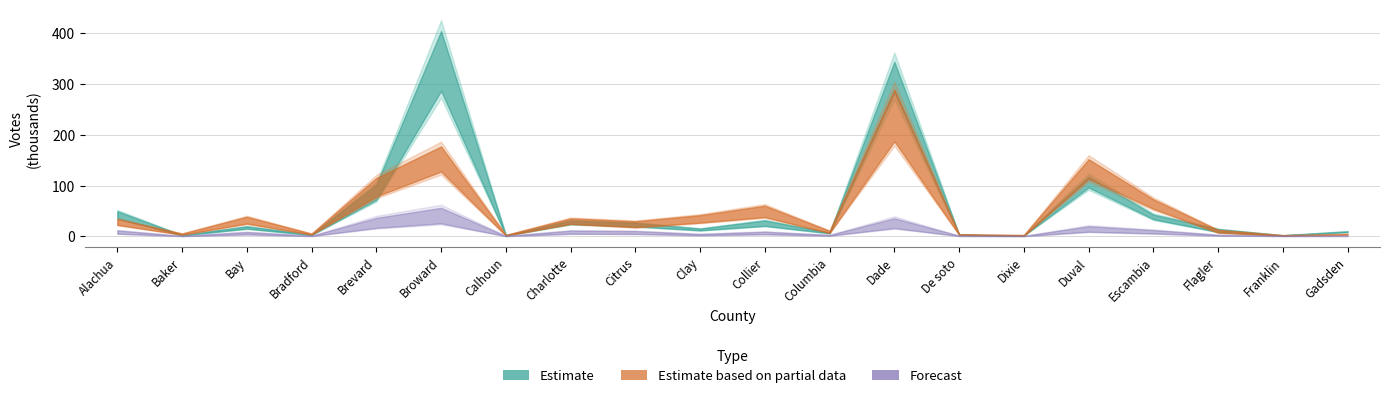

What is the difference between the highest and lowest values at Columbia?

8994